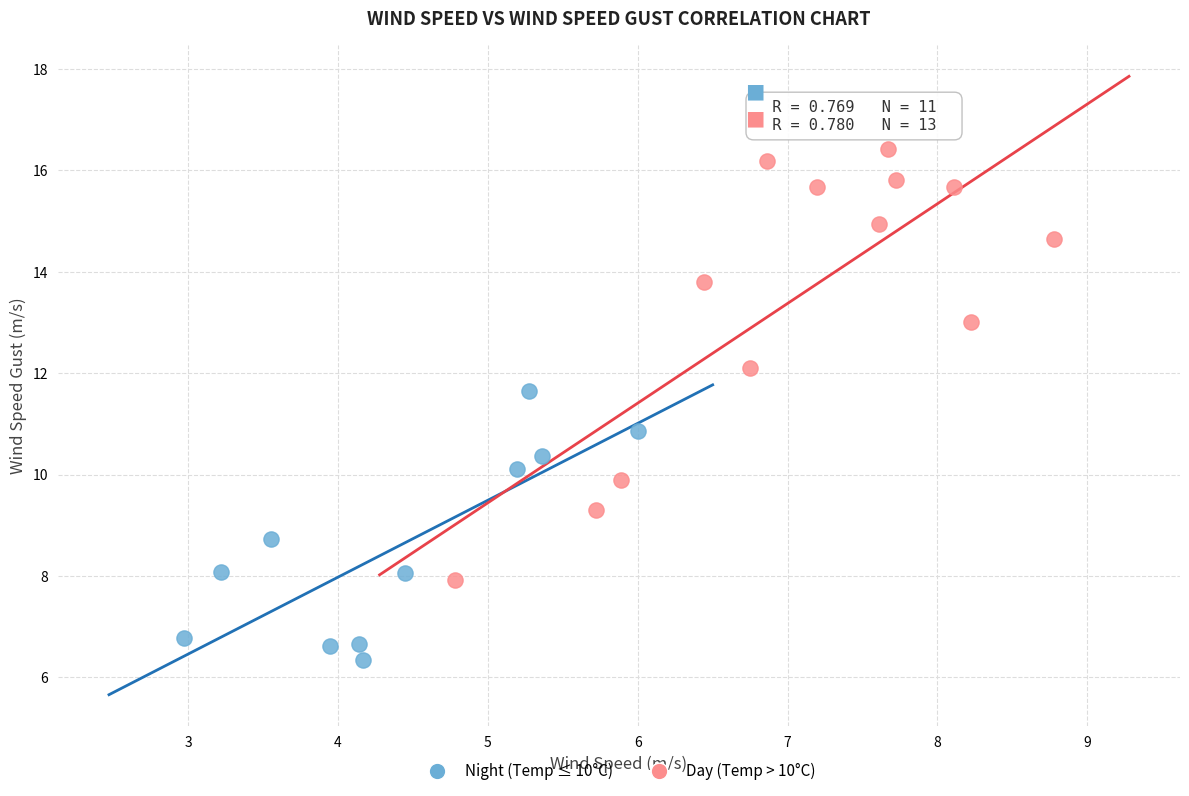

Which series contains the lowest Y value?

Night (Temp ≤ 10°C)